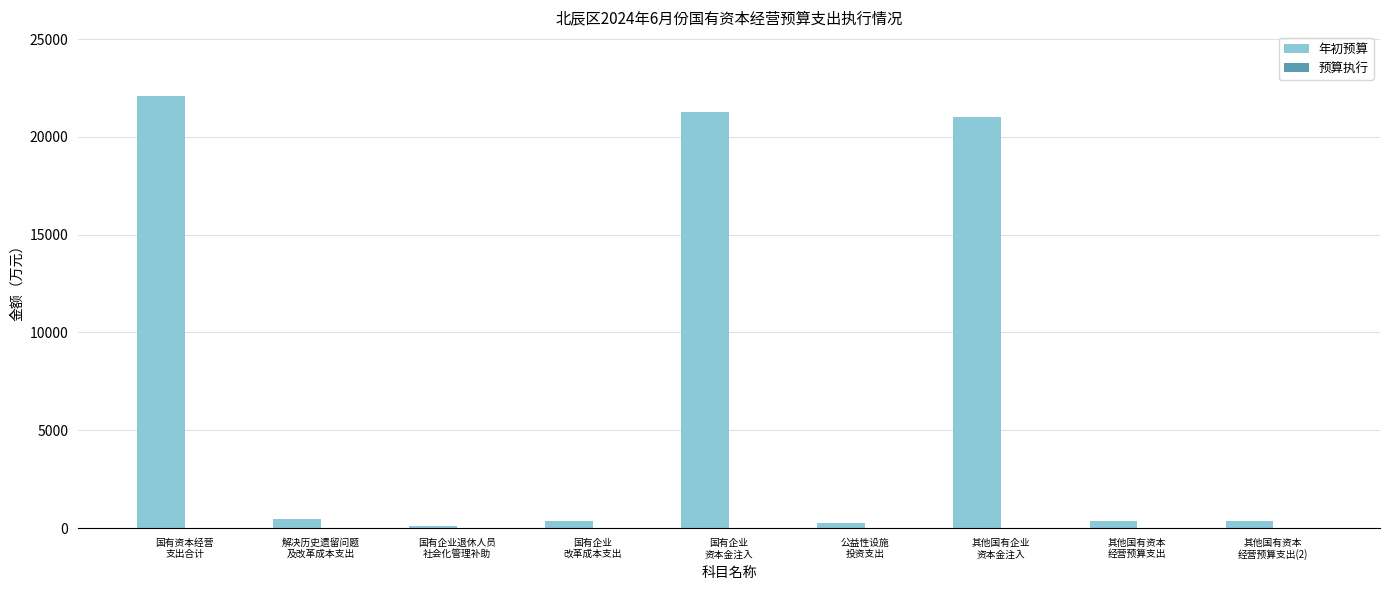

Which series has the largest total across all categories?

年初预算